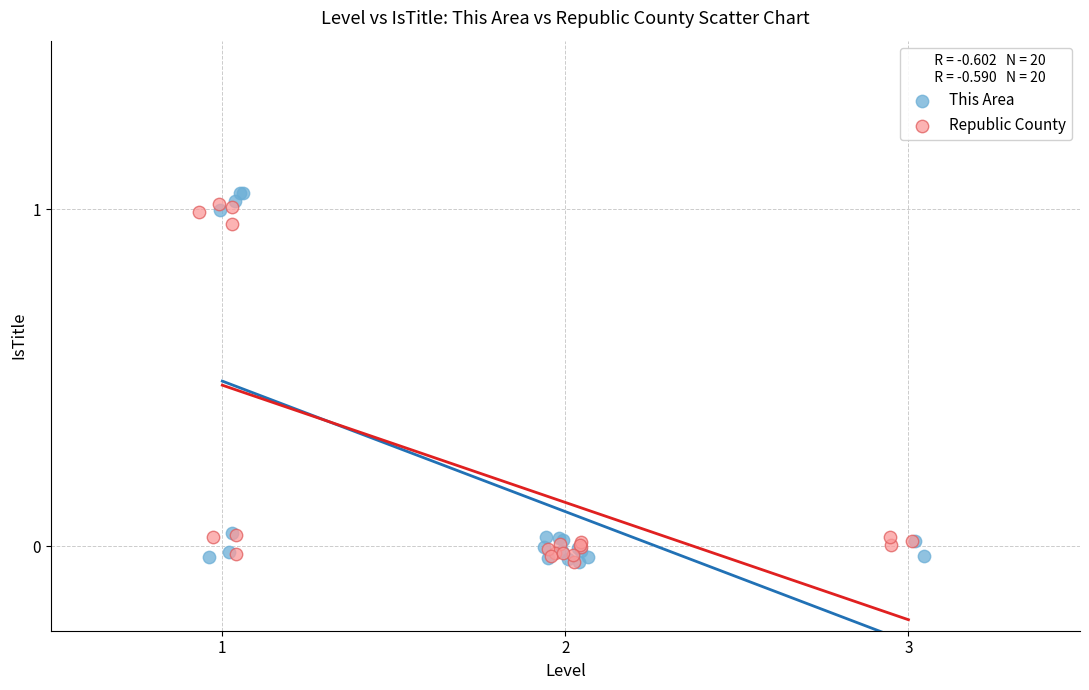

Which series reaches the maximum Y coordinate?

This Area